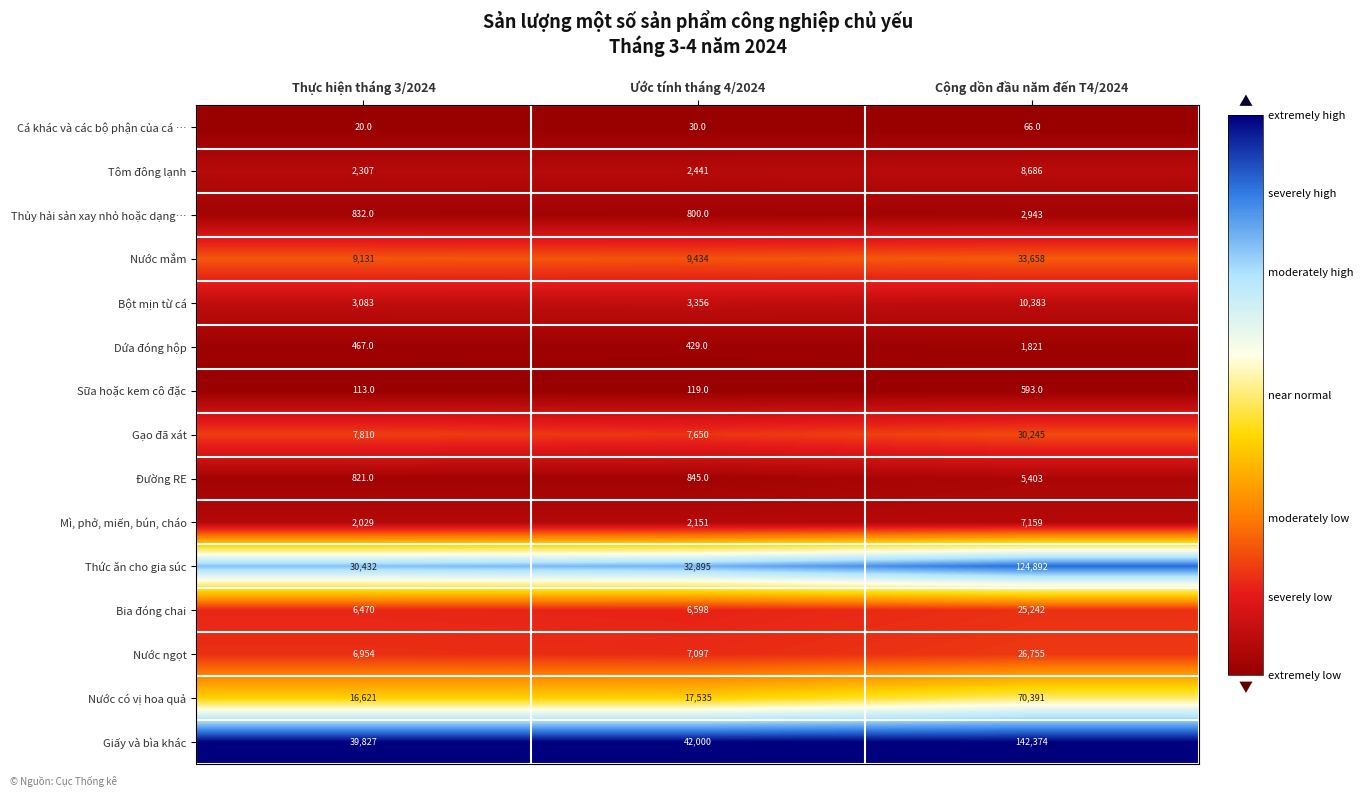

What is the minimum value for Nước có vị hoa quả?

16621